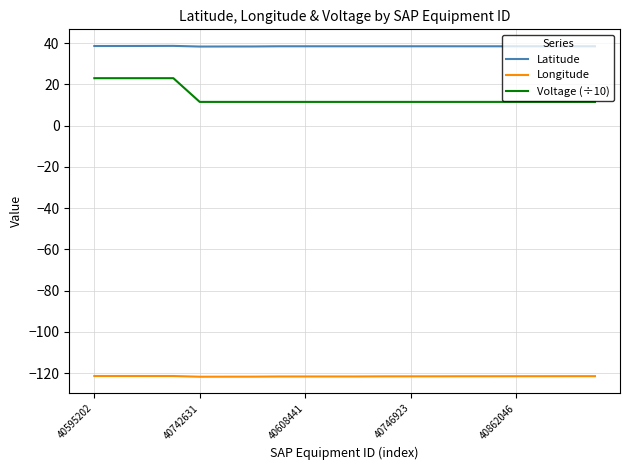

What is the minimum value for Longitude?

-121.8